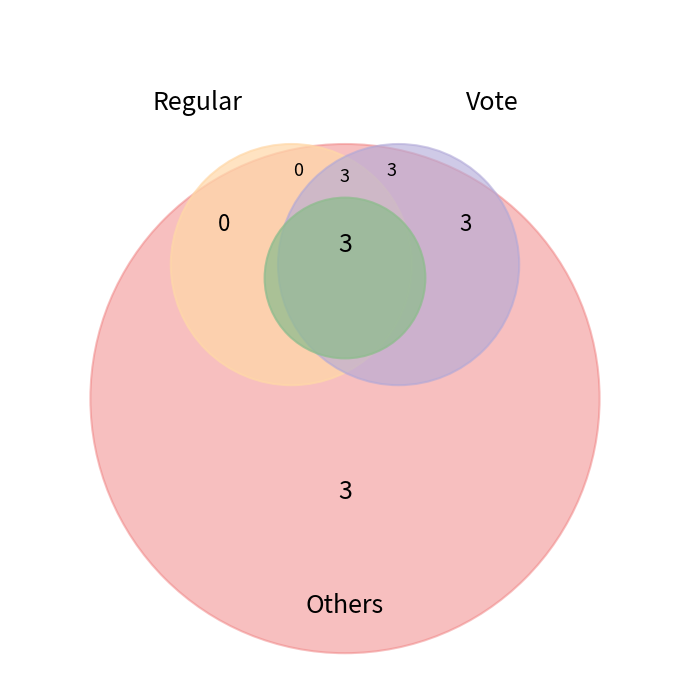

What is the smallest slice in the pie chart?

Regular